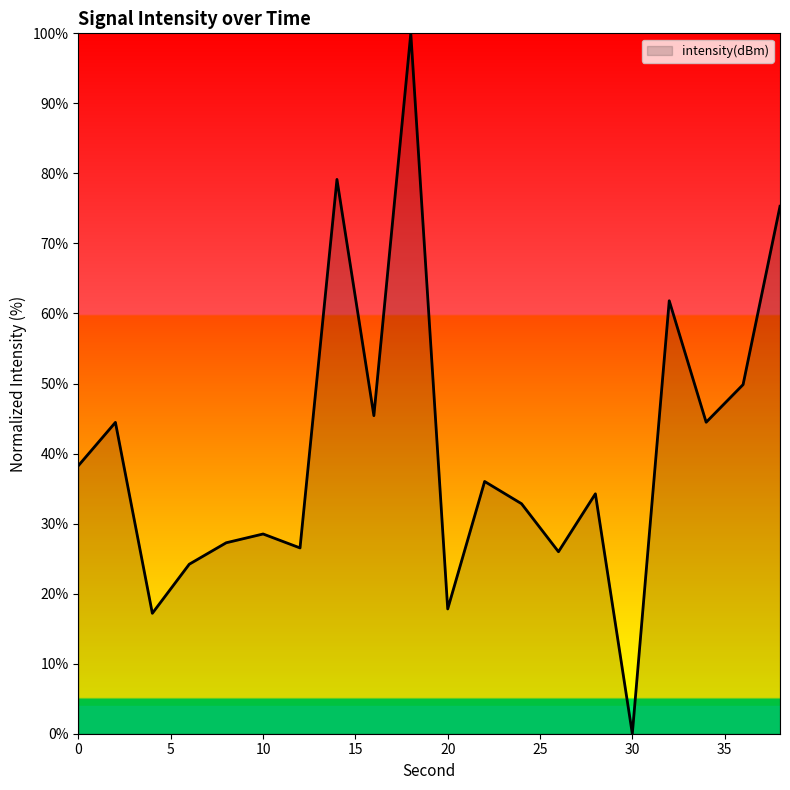

Reading right to left, transcribe all the data shown in this chart.

75.3	49.8	44.5	61.8	0.0	34.3	26.0	32.8	36.0	17.8	100.0	45.4	79.1	26.5	28.5	27.3	24.2	17.2	44.5	38.3